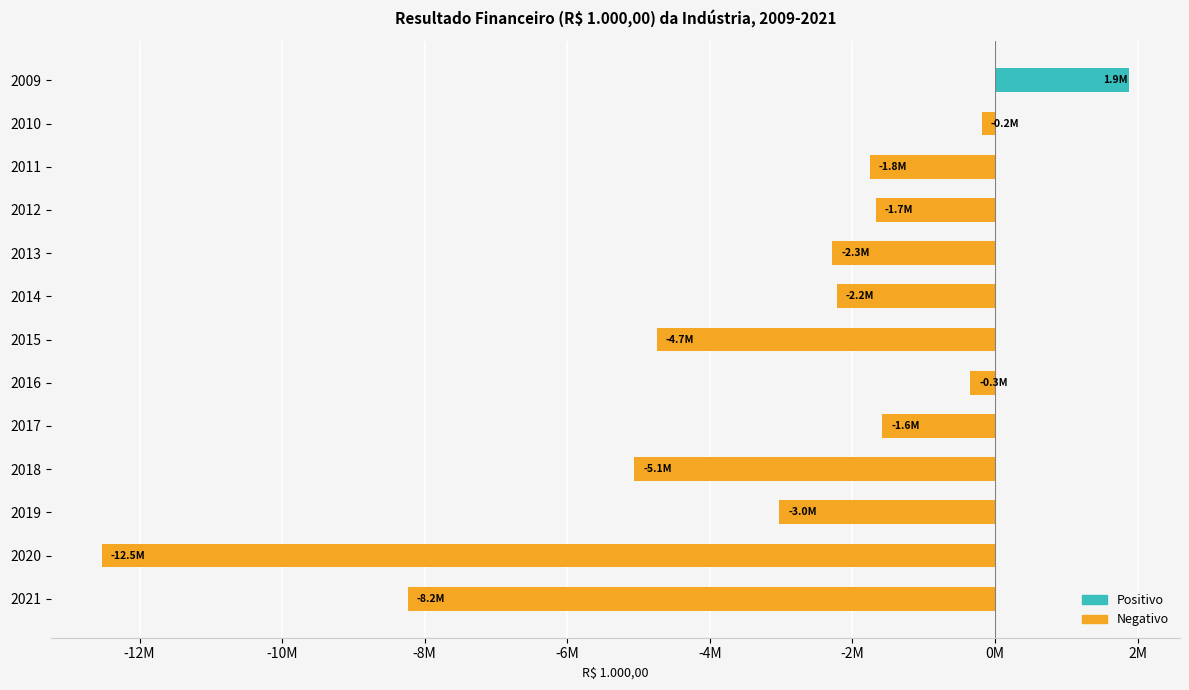

Are the bars horizontal?

Yes